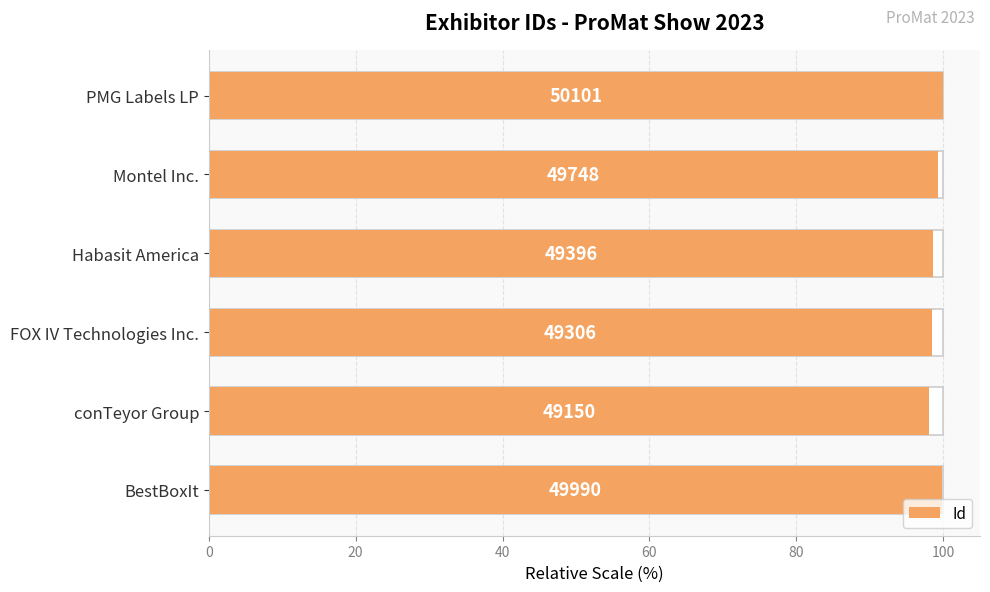

What is the change in value from 60 to 100?

+1.4